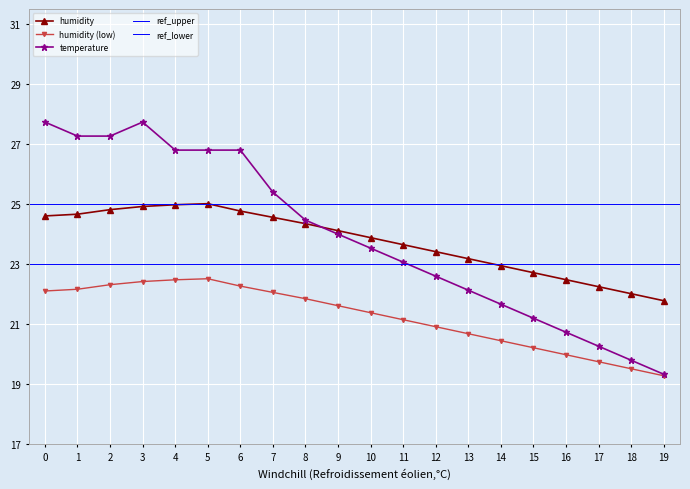

True or false: humidity and humidity (low) intersect in this chart.

False